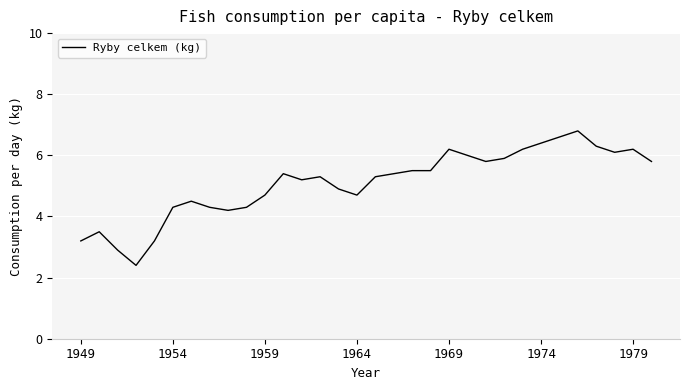

What is the average value?

5.1